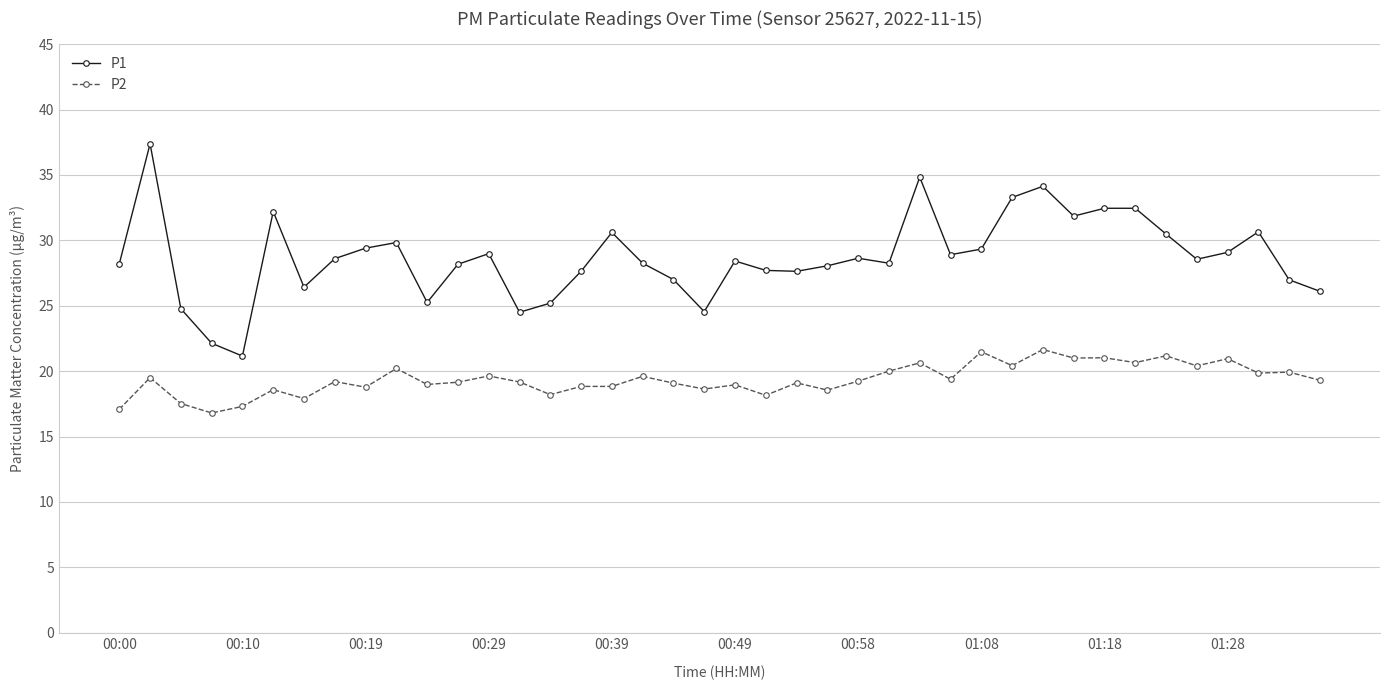

What is the value of the P1 point at the 2nd from the left?

37.4